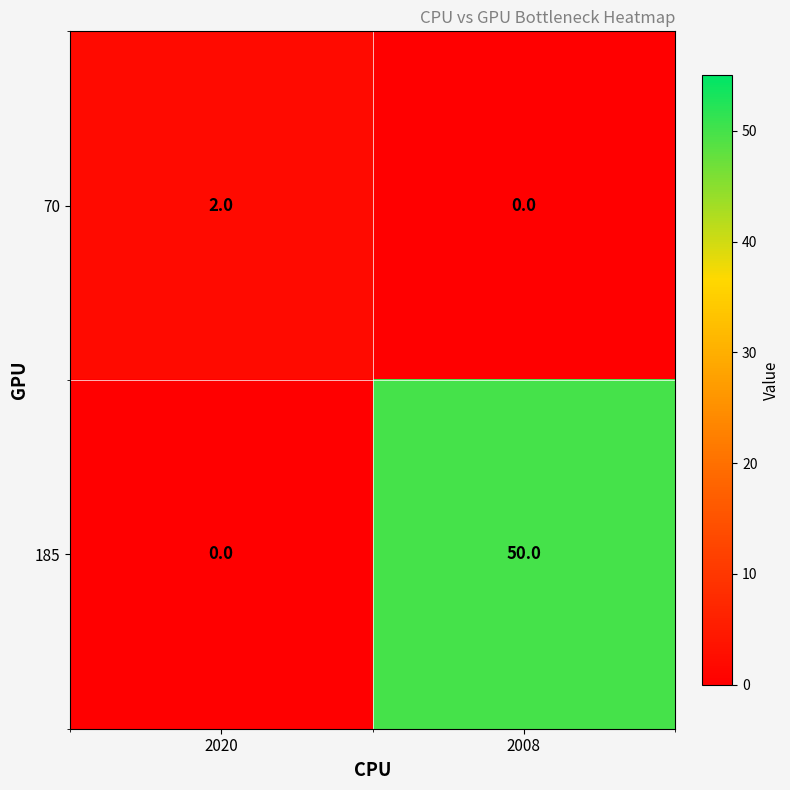

How many positive values does the 185 series have?

1